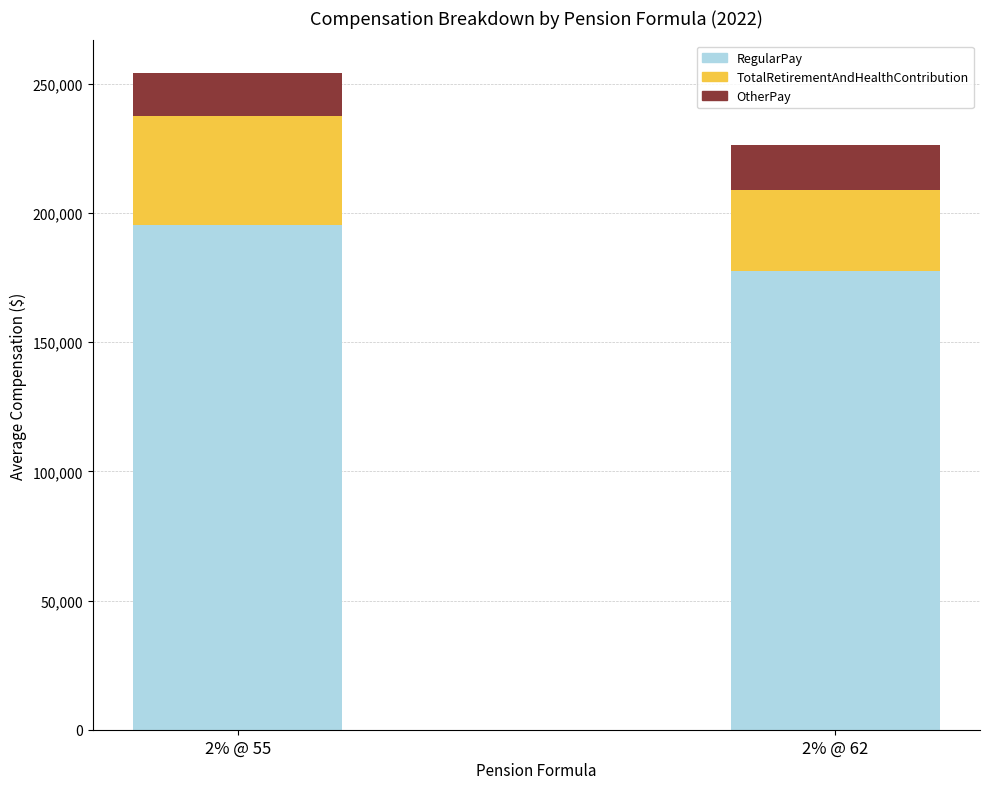

What is the highest value of the RegularPay series?

195305.6